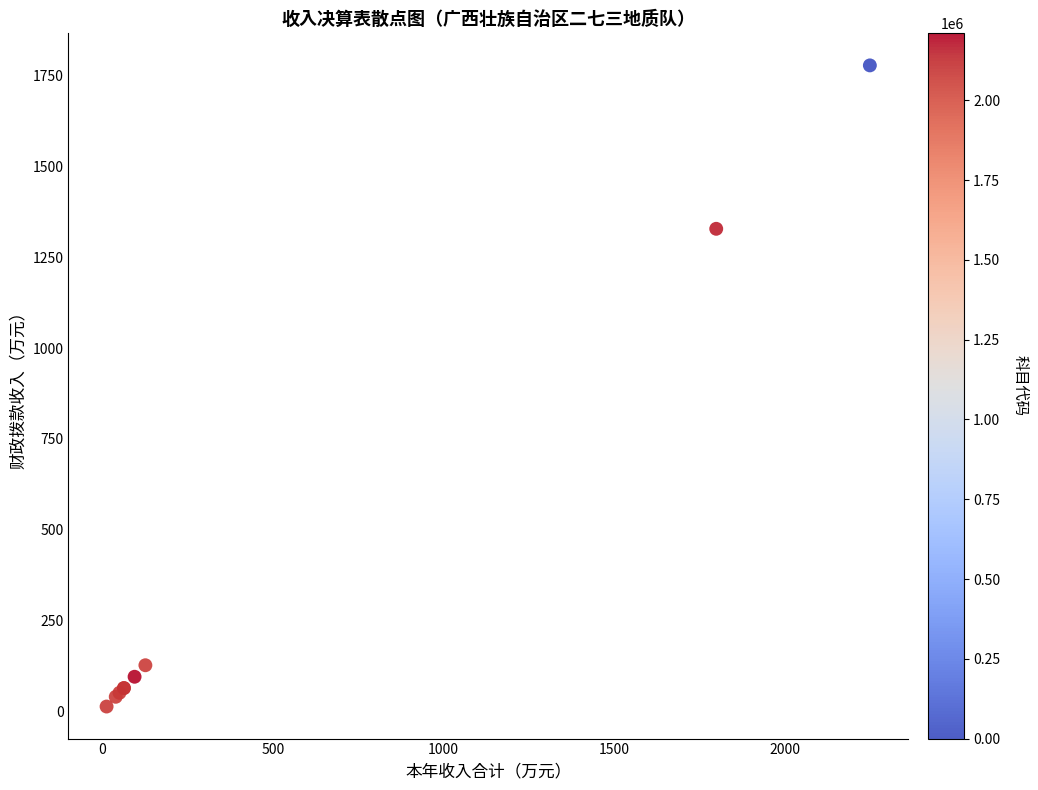

What Y value in the scatter plot is closest to 895?

1328.4